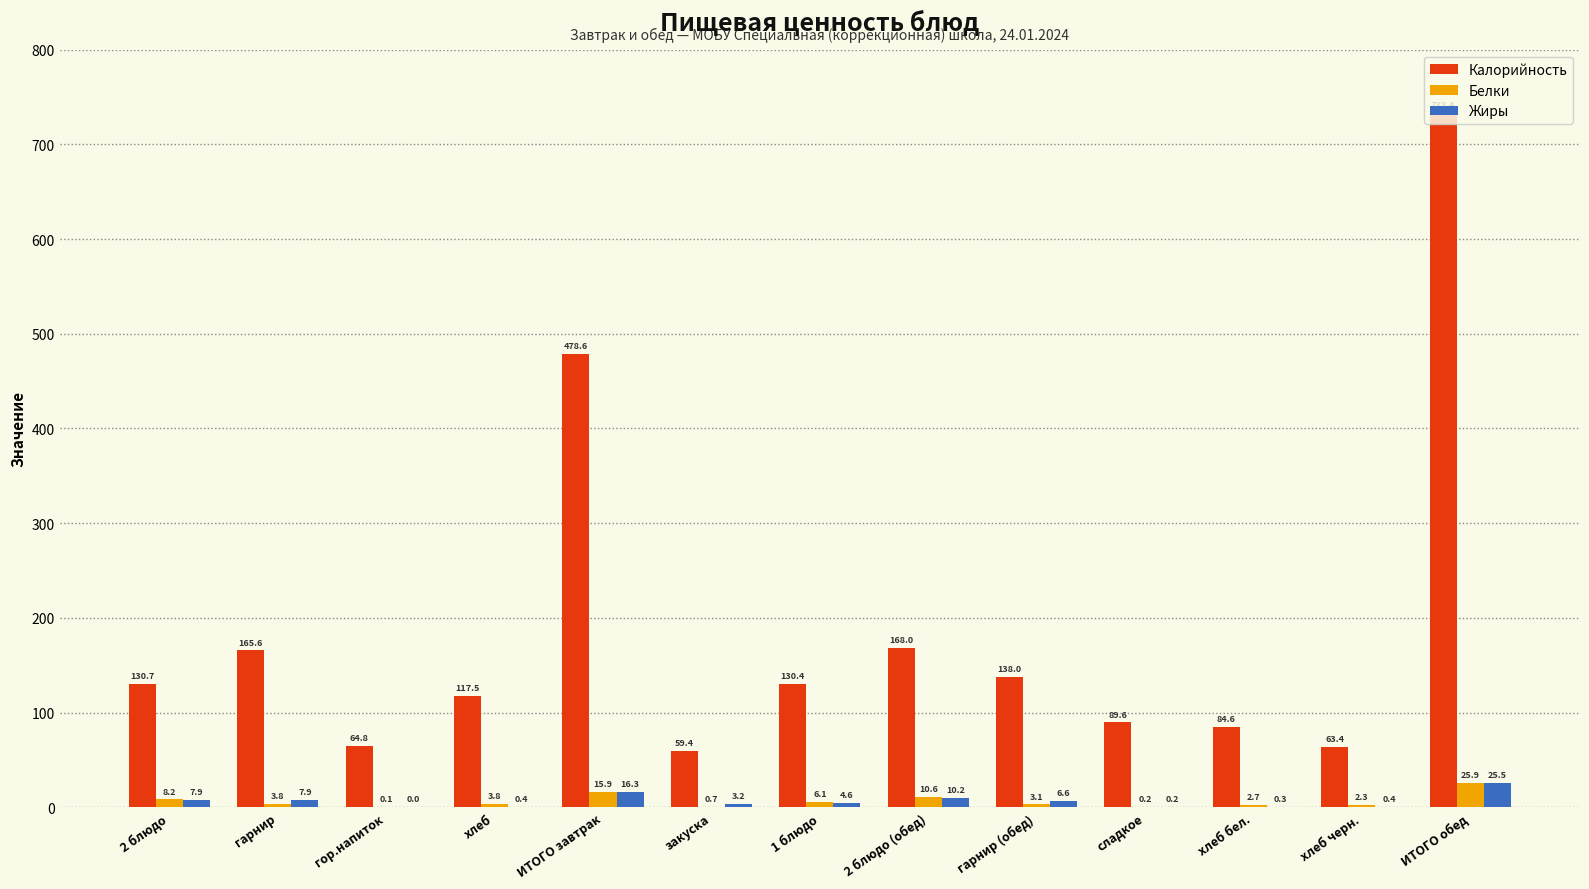

What is the maximum value for Белки?

25.9